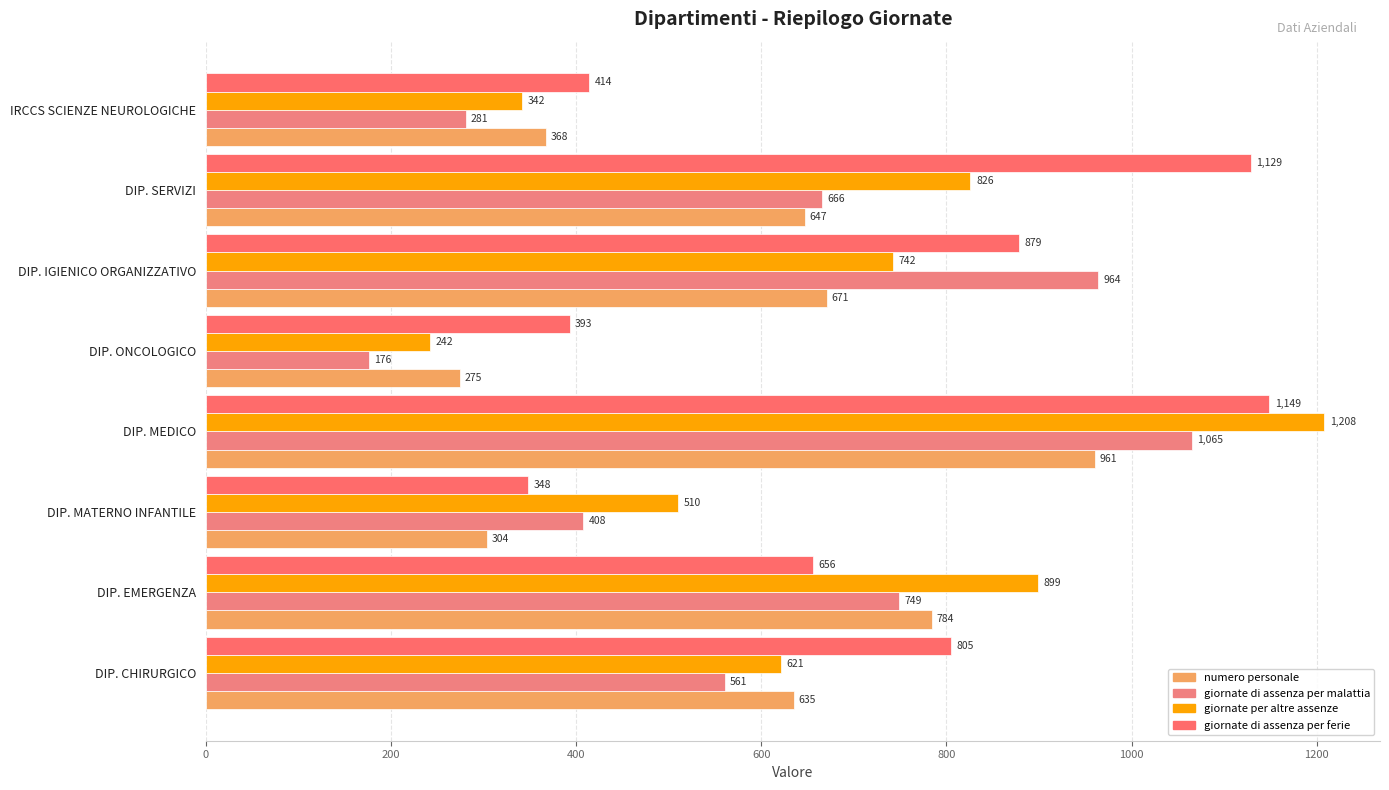

Count the number of categories in the chart.

8